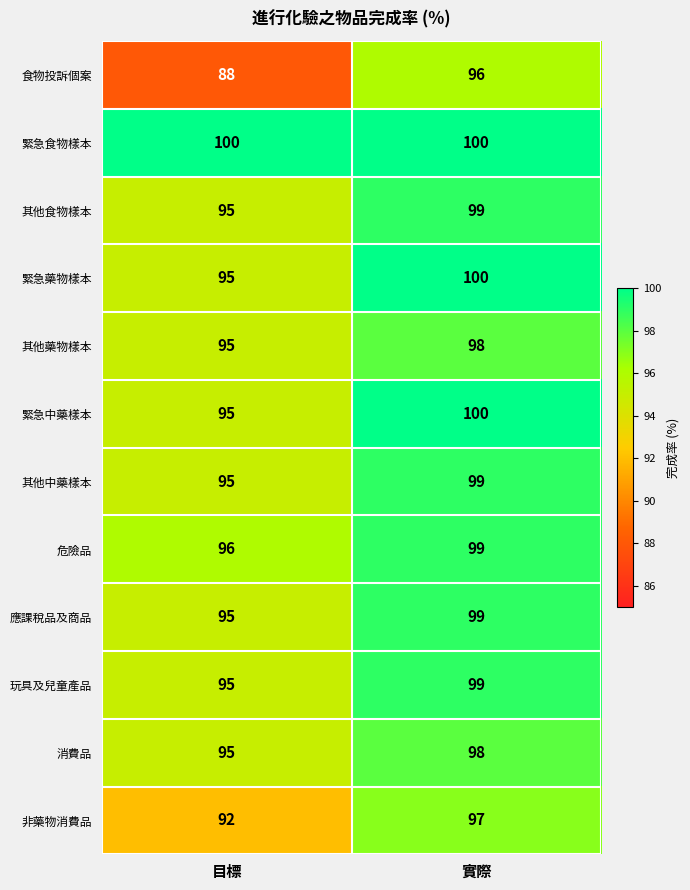

At which category is the sum across all series the highest?

實際